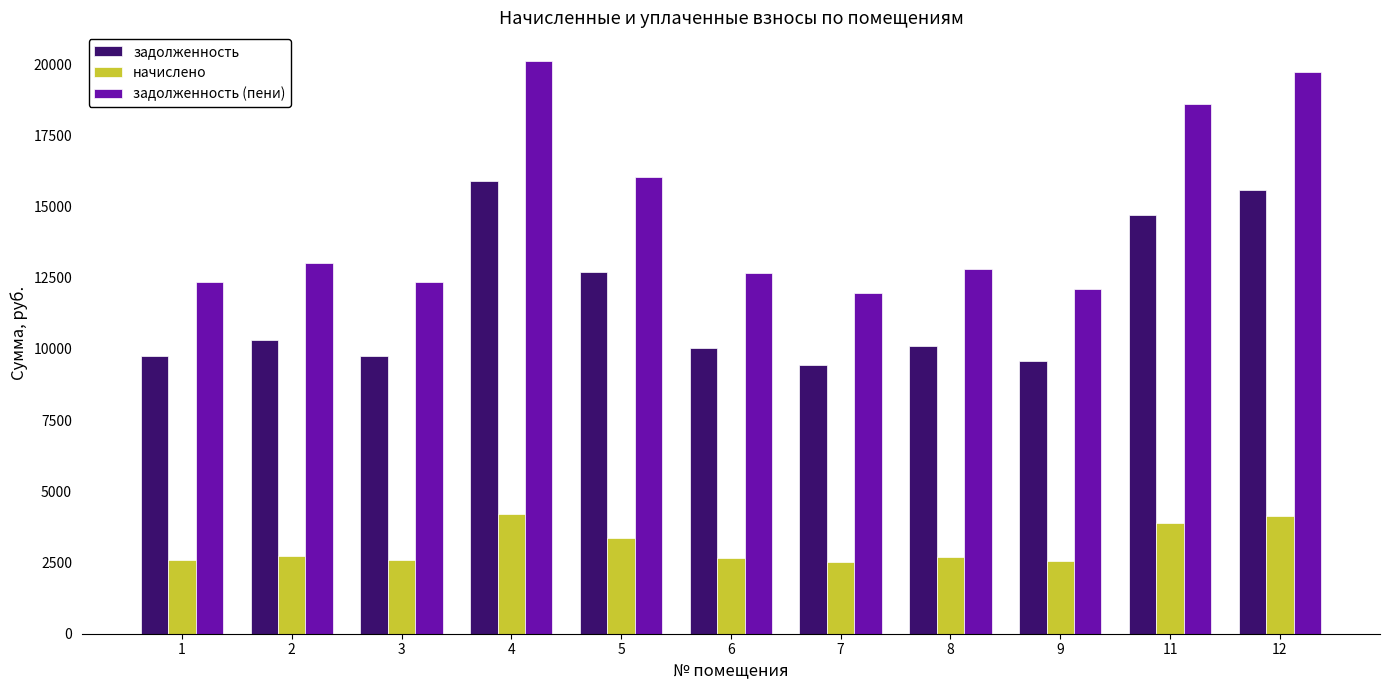

At which category does the chart reach its peak across all series?

4